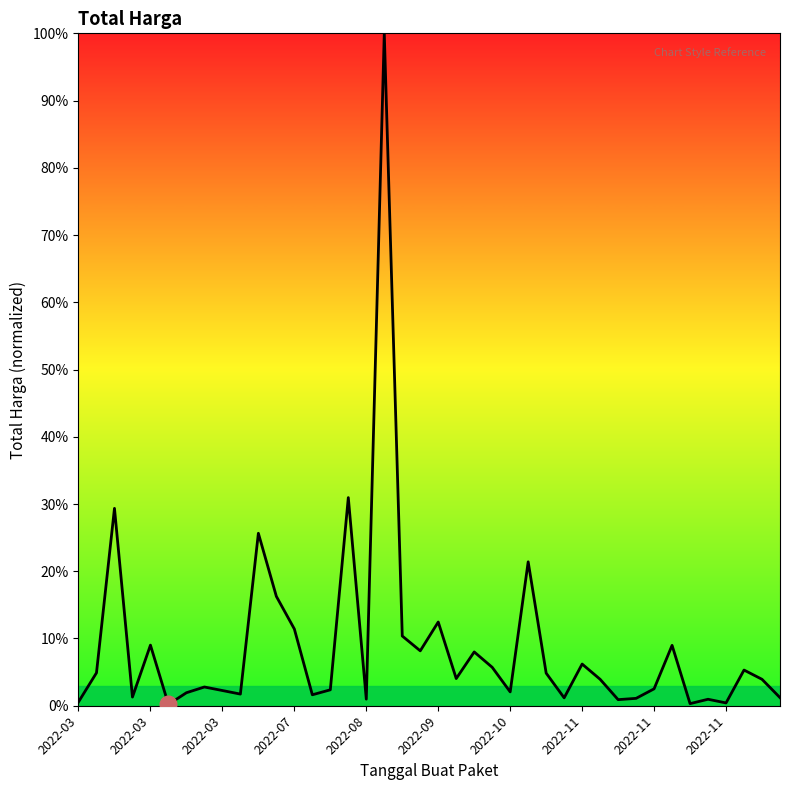

What is the greatest value displayed?

100.0